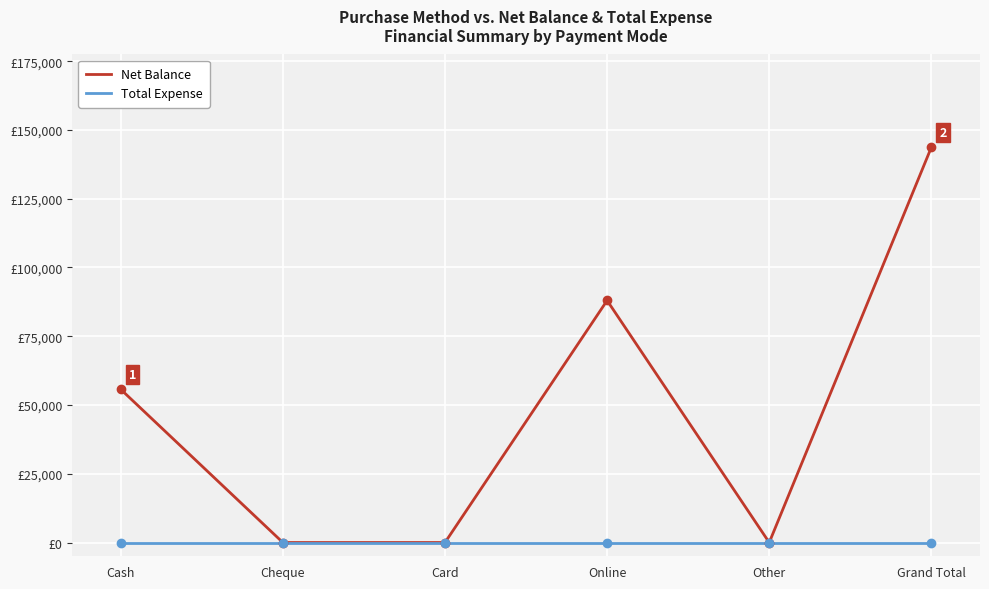

Is the value of Total Expense at Grand Total greater than the value of Net Balance at Cash?

No